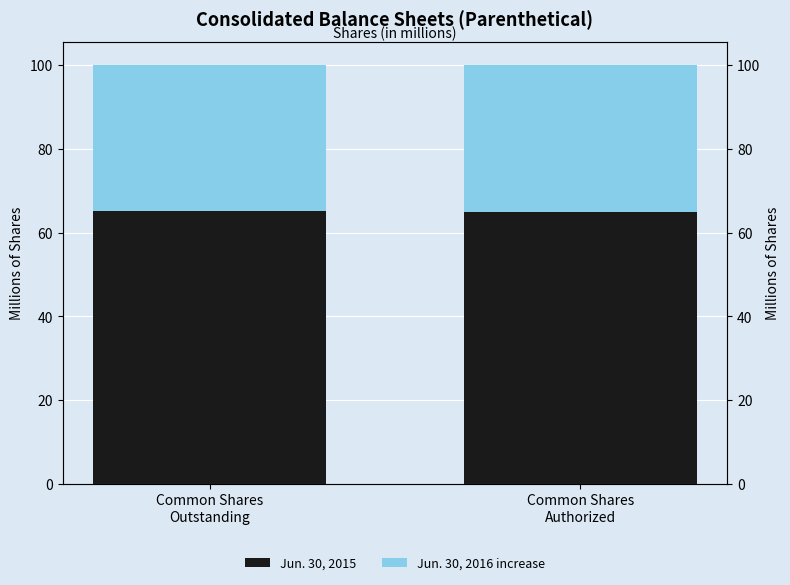

What is the maximum value for Jun. 30, 2015?

100.0